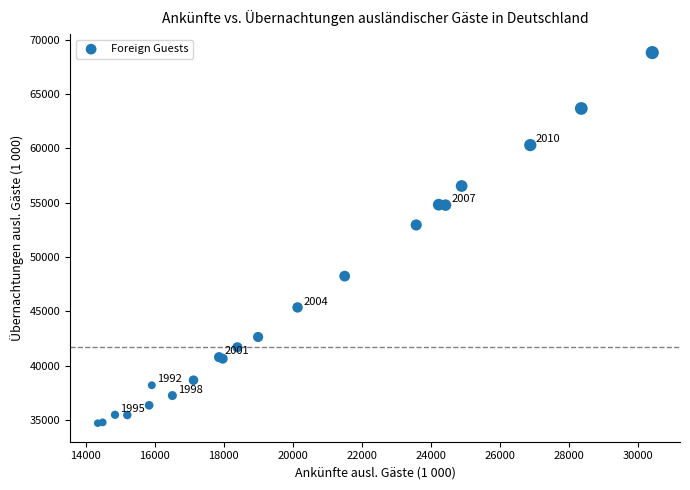

What Y value in the scatter plot is closest to 51763?

52953.5